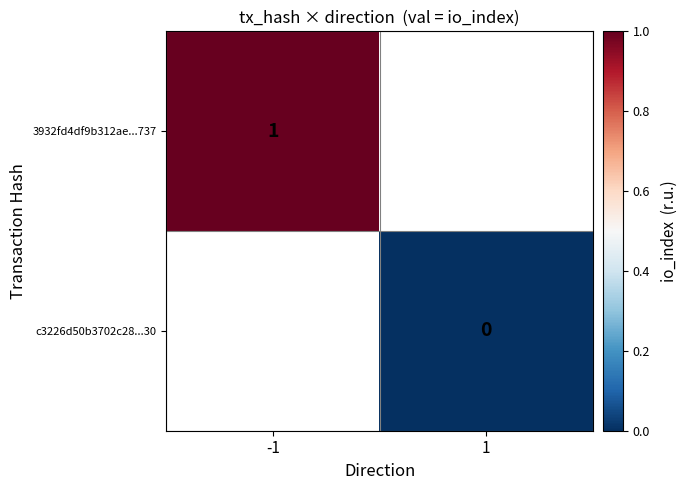

True or false: 3932fd4df9b312ae...737 has a value of 2 at -1.

False